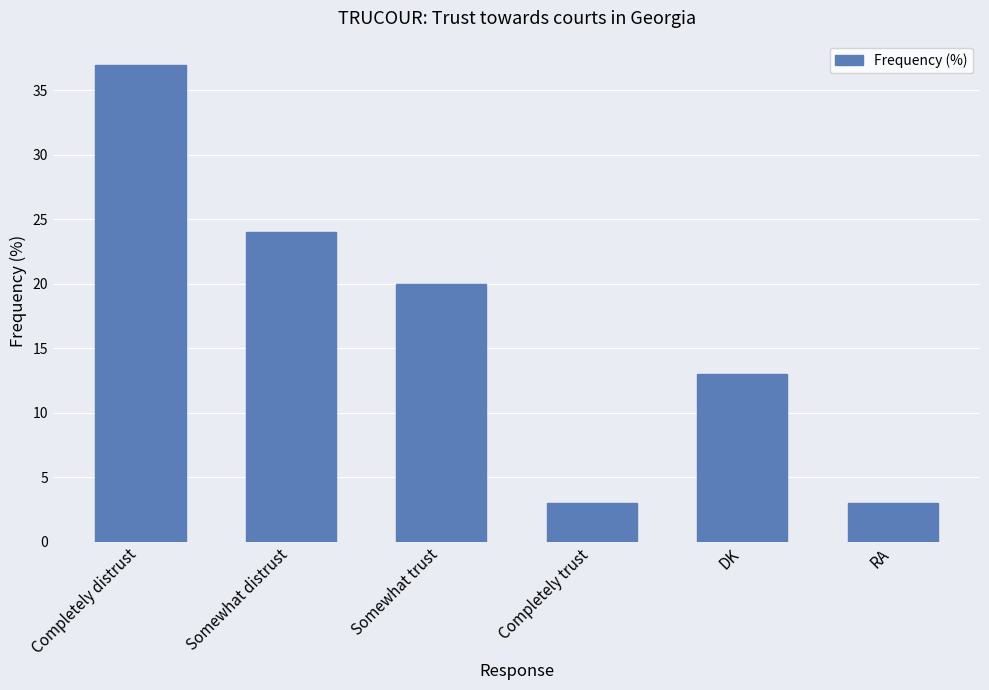

The value at DK is 8. True or false?

False